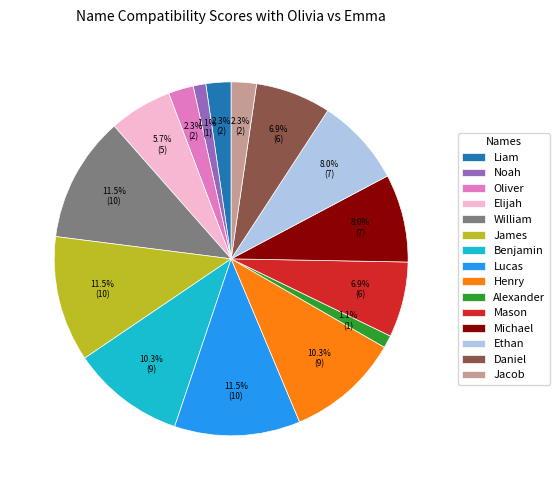

Is there a majority slice in this chart?

No